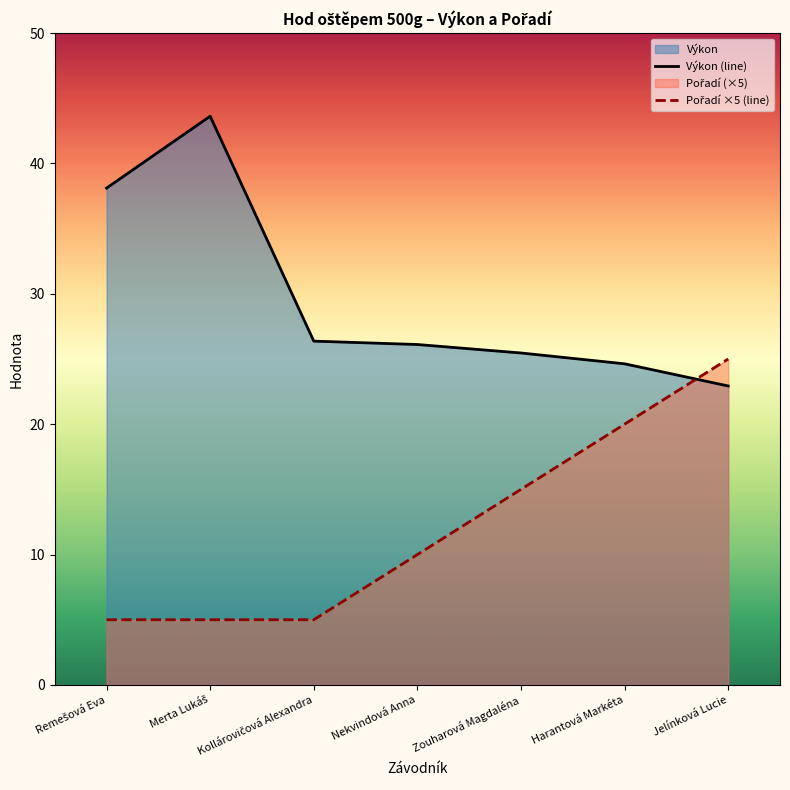

Which label corresponds to the smallest value in the chart?

Remešová Eva